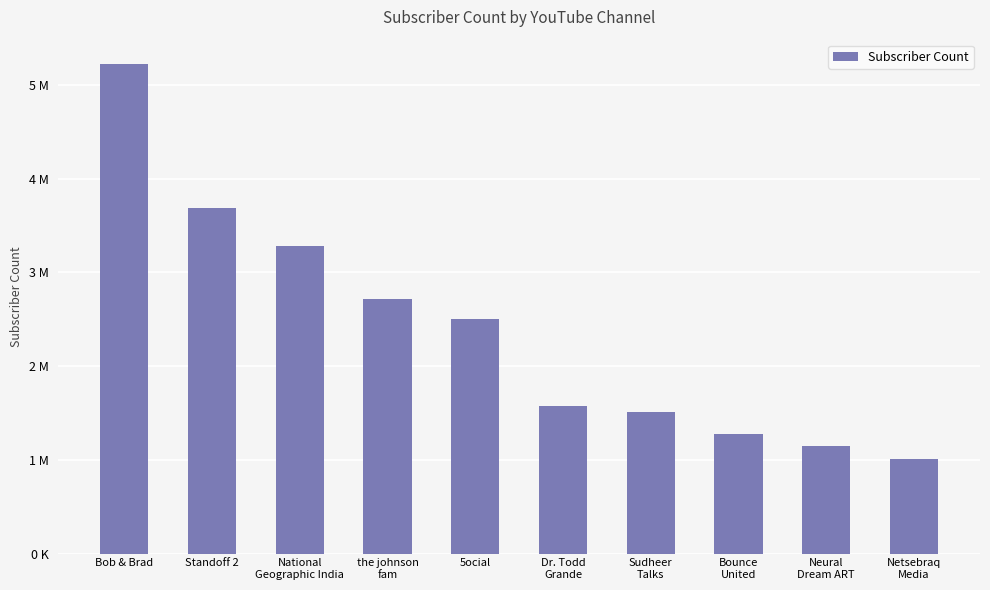

What is the change in value from Bob & Brad to the johnson
fam?

-2500000